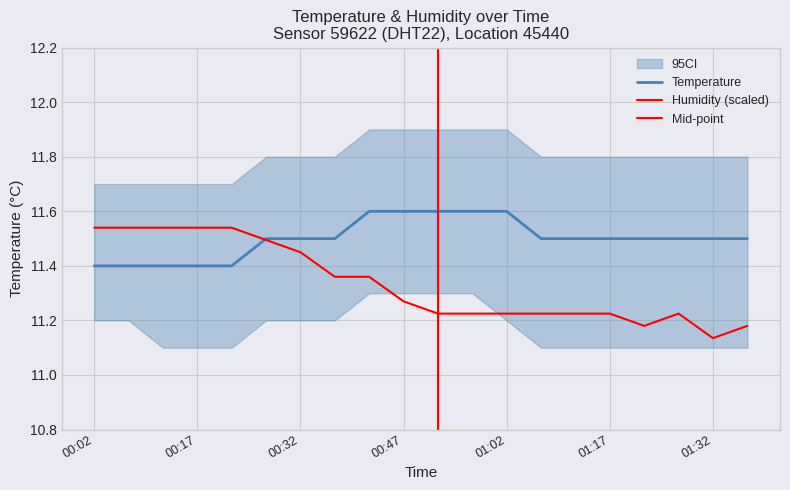

What is the average value of the temperature series?

11.5